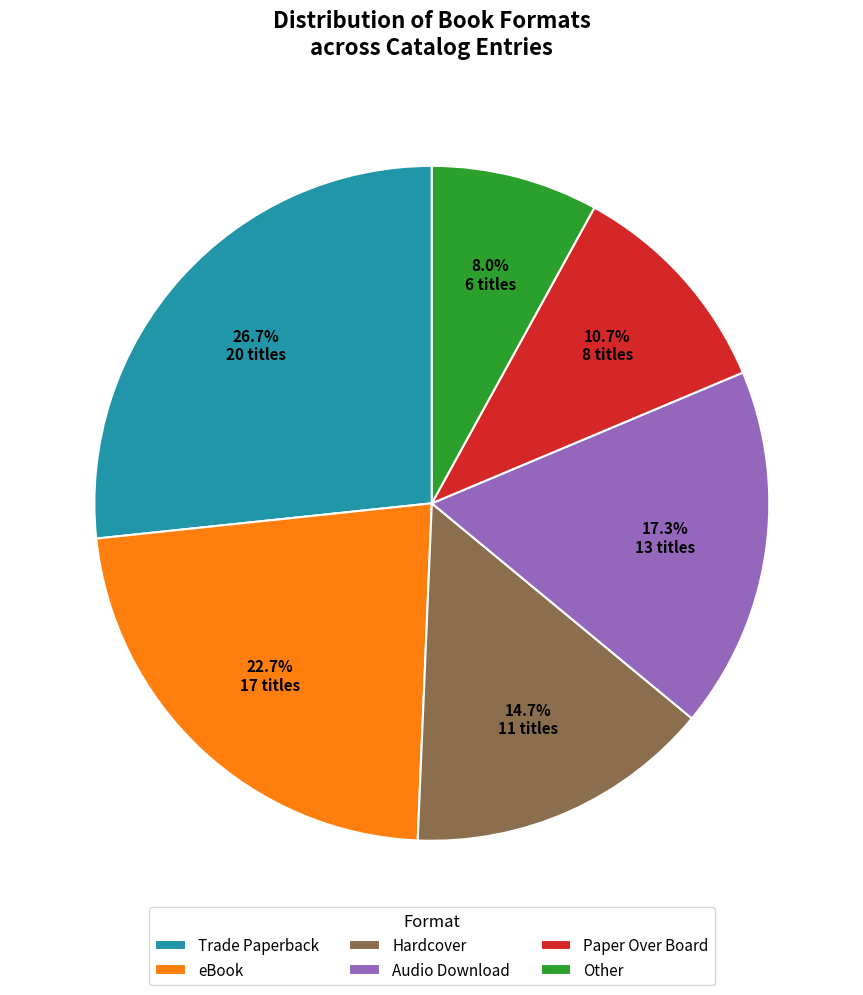

Approximately how many times larger is the value at Trade Paperback compared to Hardcover?

1.8